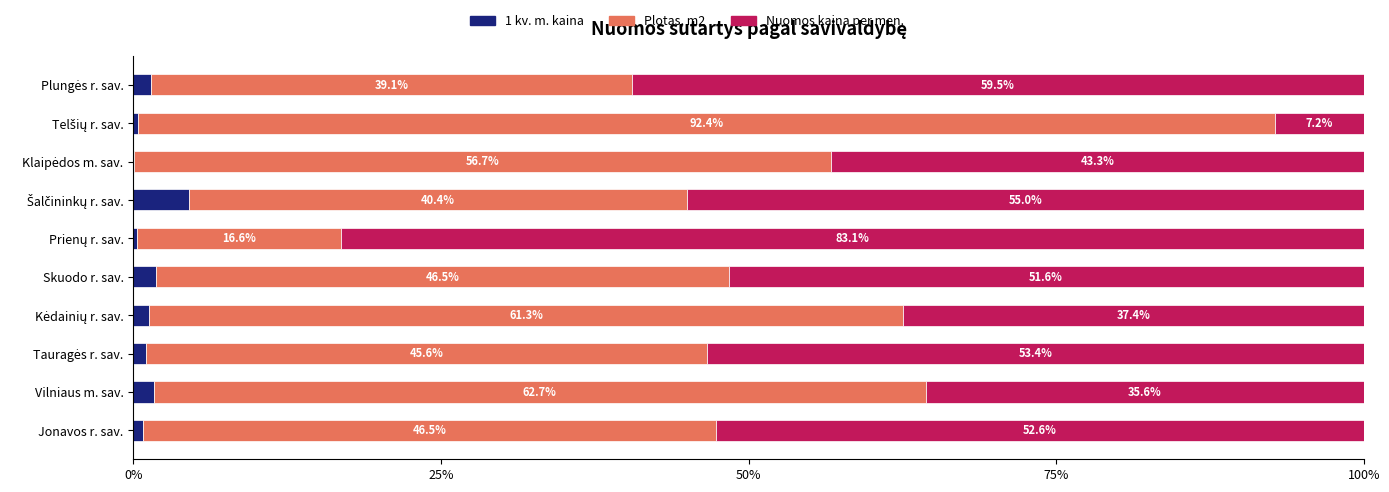

Which series has the largest range (max minus min)?

Nuomos kaina per men.